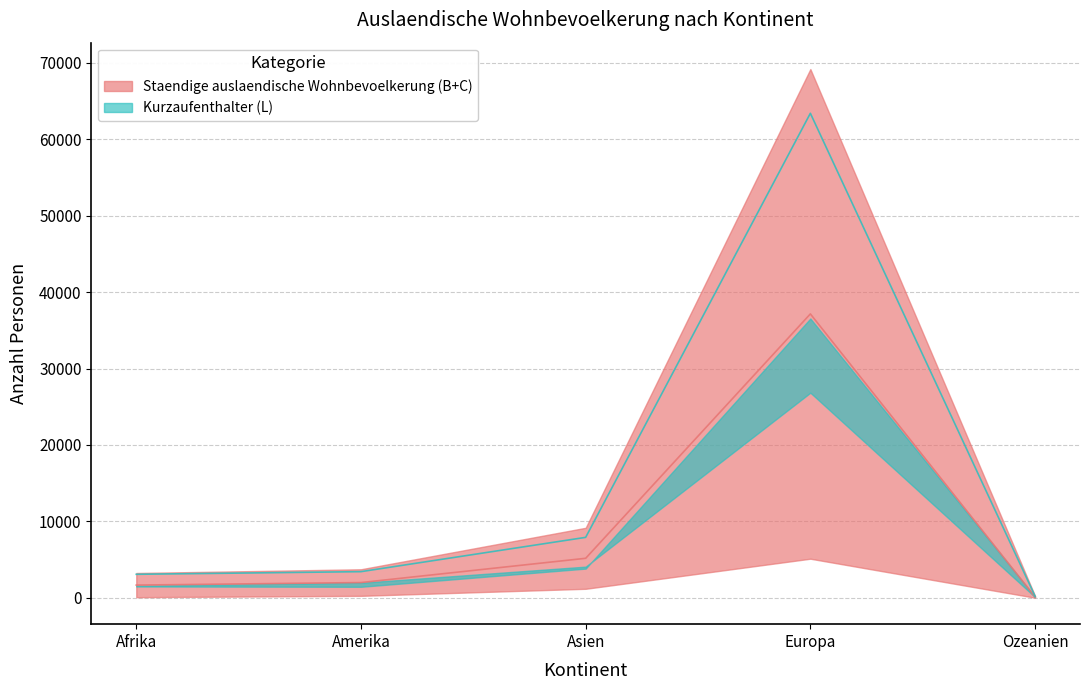

What position from the left is Ozeanien?

5